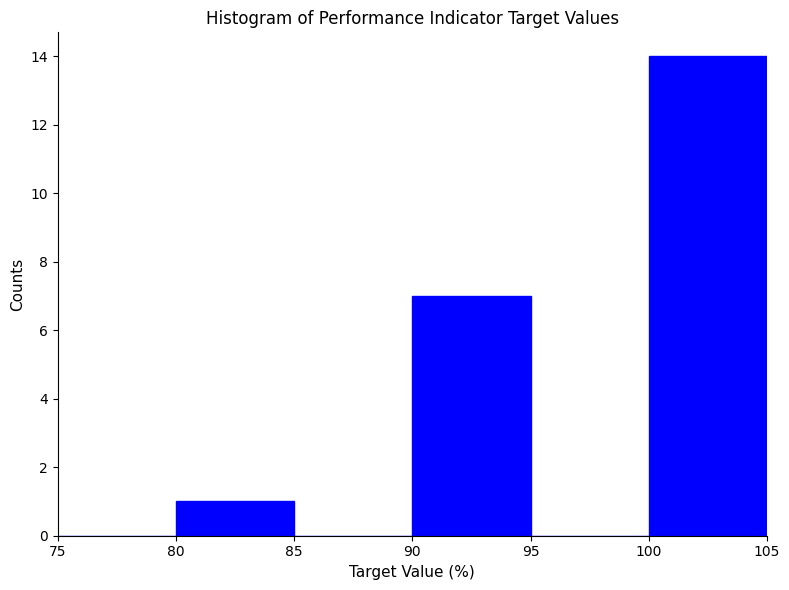

Over which range of the x-axis is the bar tallest?

100 to 105